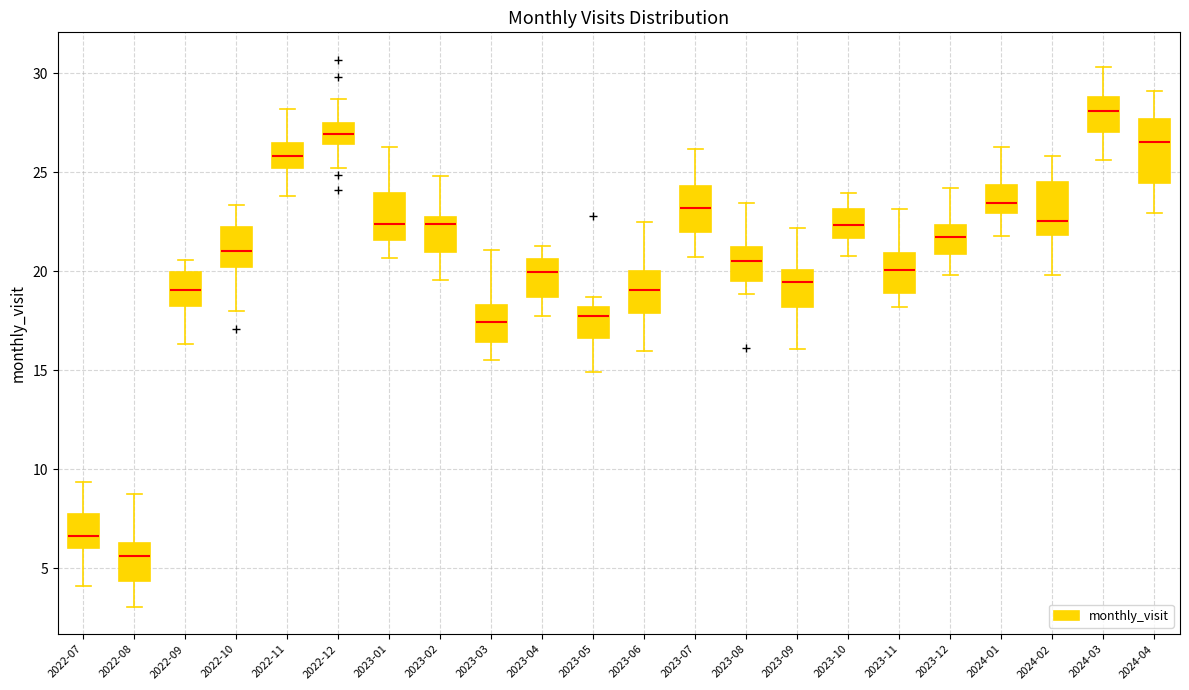

Where is the lower edge of the box for 2024-03 on the y-axis? The values are not printed on the chart, so give them approximately, as read against the axis.

27.0